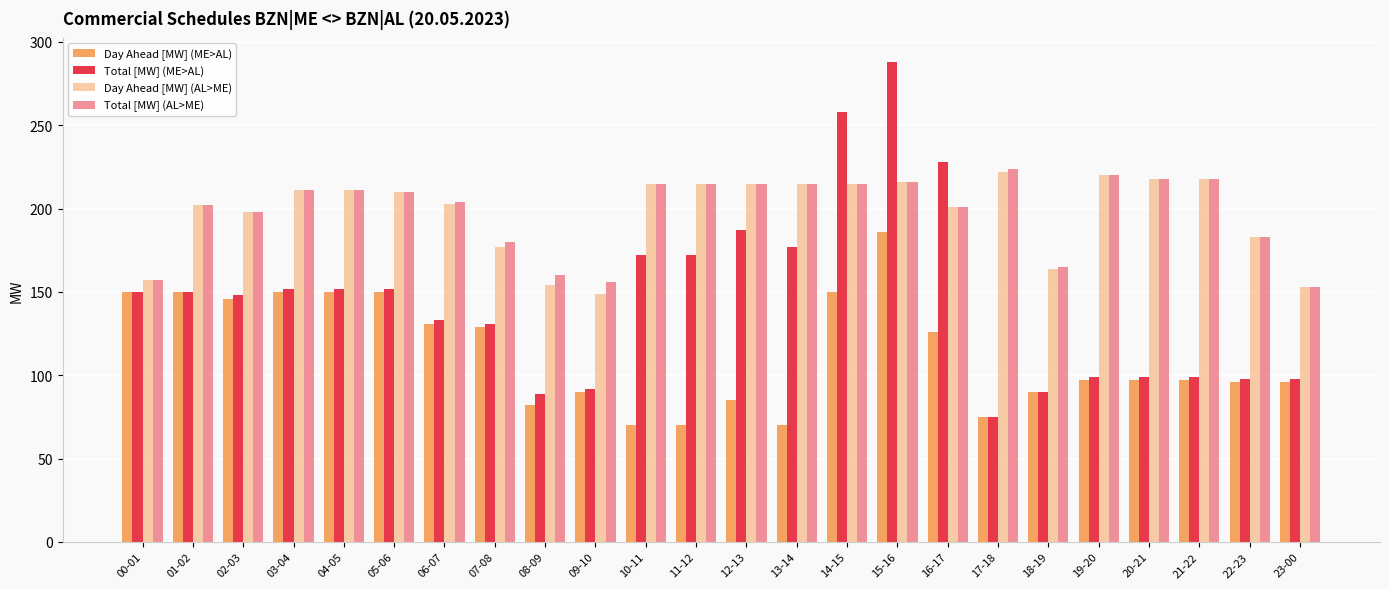

What is the spread (max minus min) of values at 03-04?

61